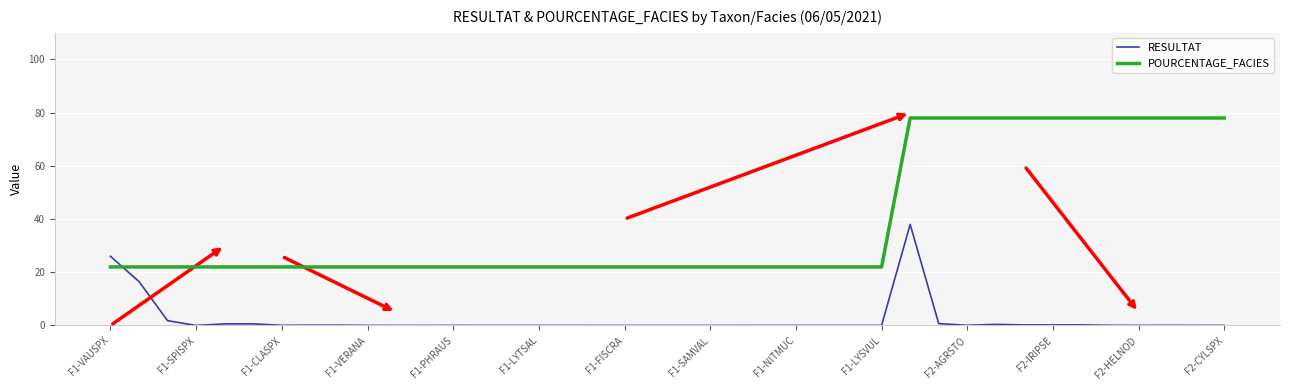

Which series has the widest spread of values?

POURCENTAGE_FACIES